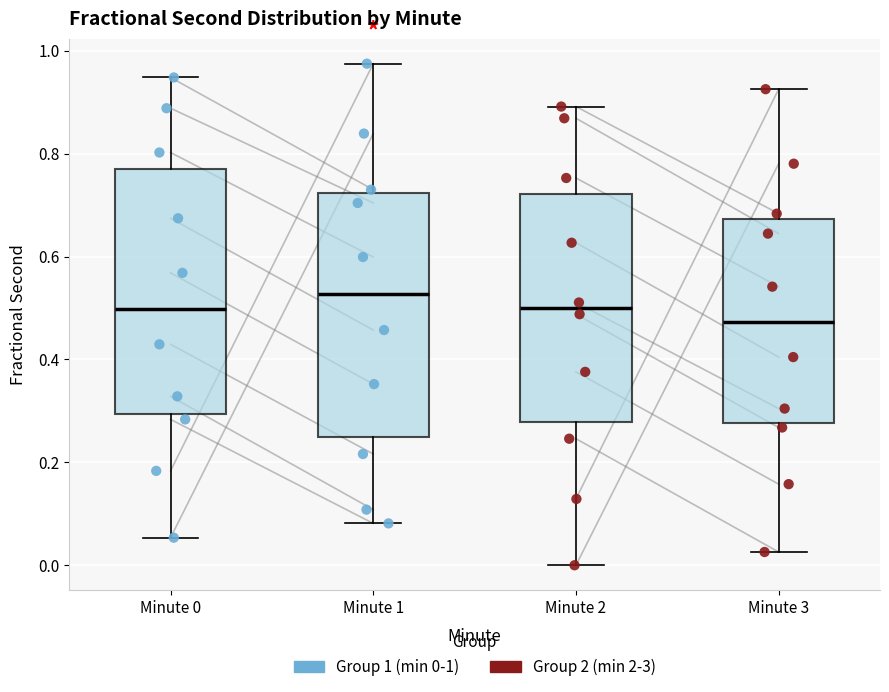

Which box has the highest median line?

Minute 1